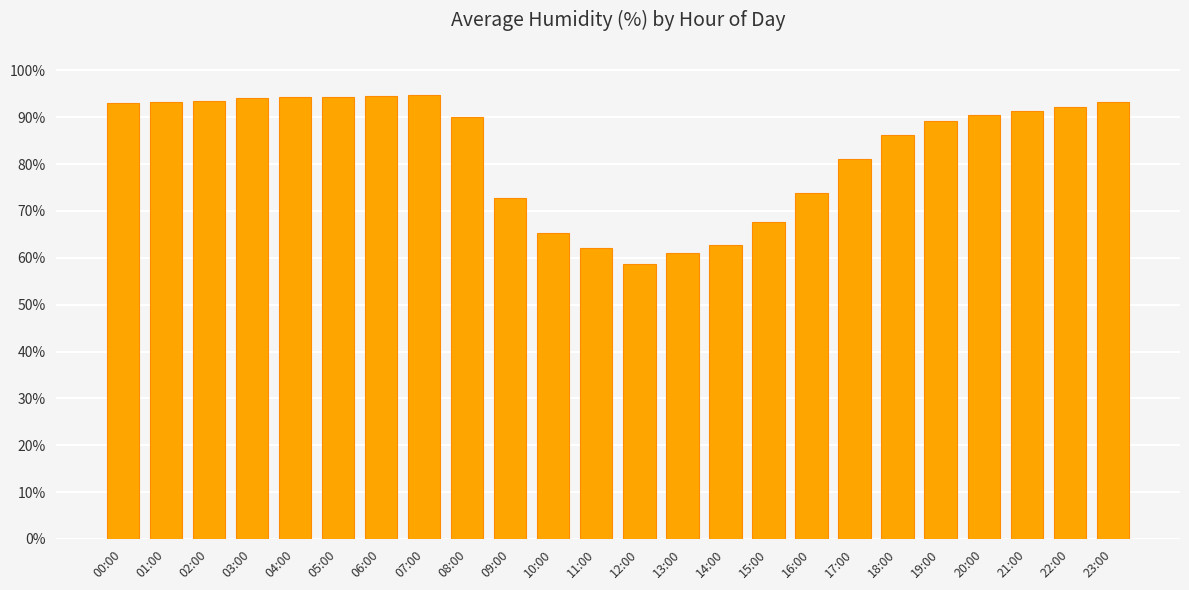

What is the ratio of the value at 03:00 to the value at 21:00?

1.0